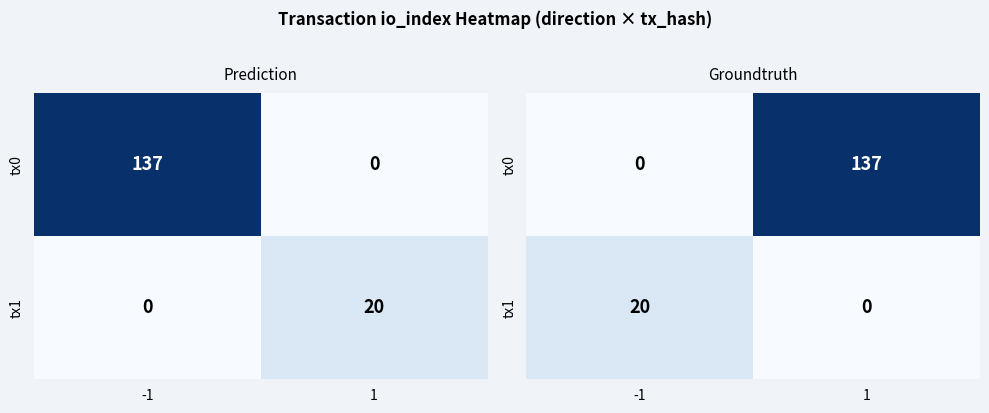

What is the greatest value displayed?

137